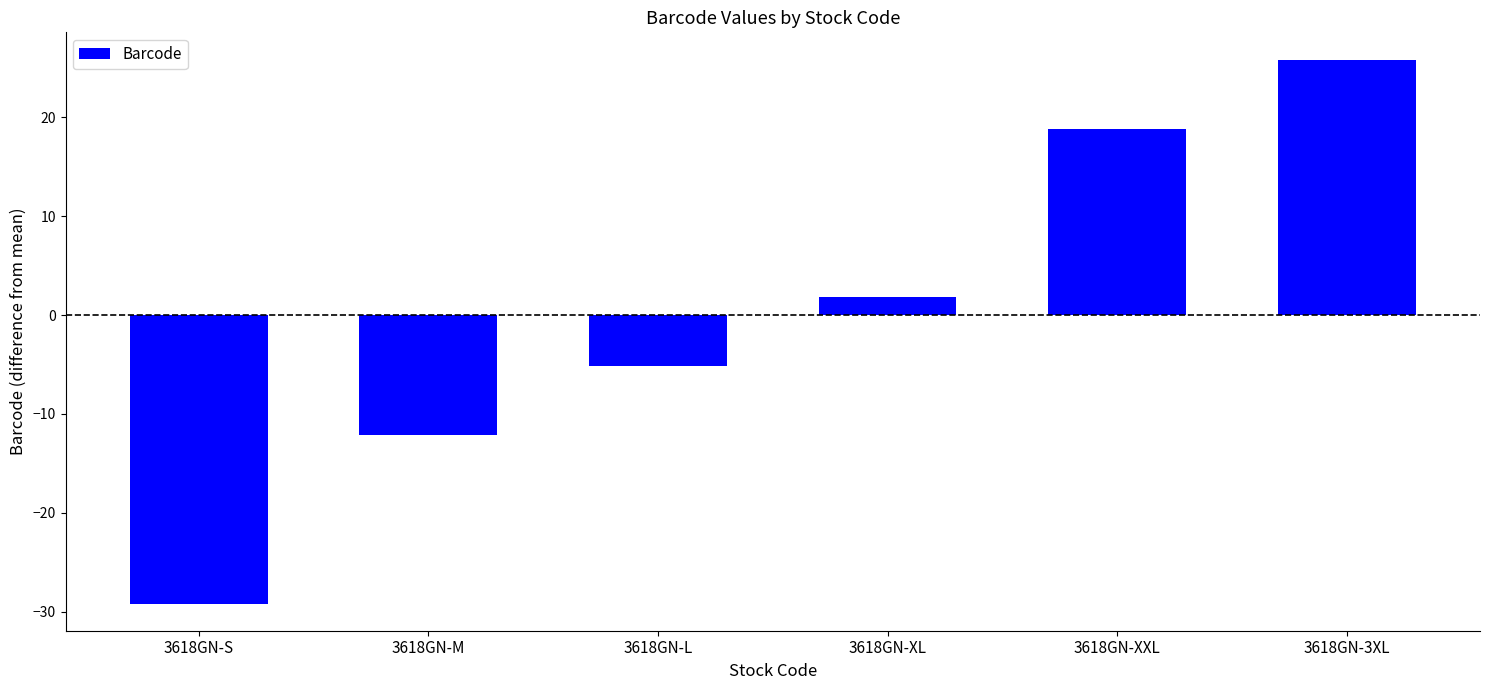

Reading left to right, what are all the values shown in this chart?

3618GN-S=-29.2	3618GN-M=-12.2	3618GN-L=-5.2	3618GN-XL=1.8	3618GN-XXL=18.8	3618GN-3XL=25.8